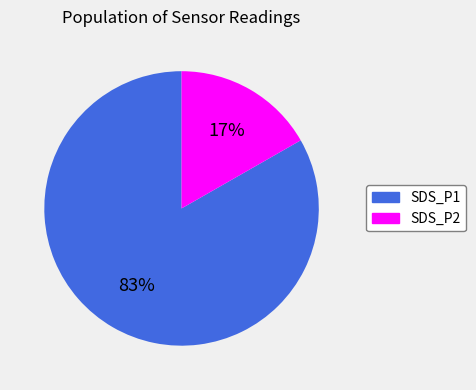

To the nearest percent, what is the average slice percentage?

50%